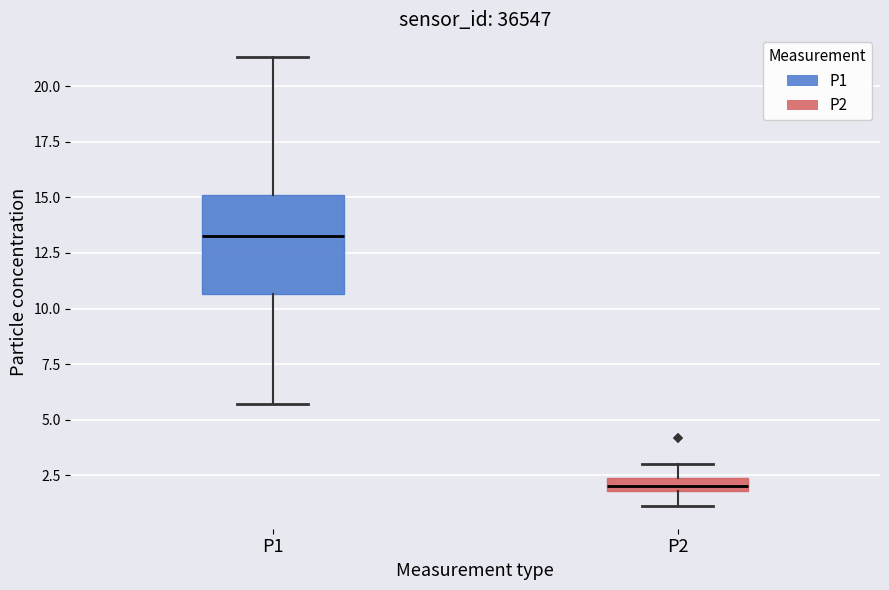

Which box has the highest median line?

P1